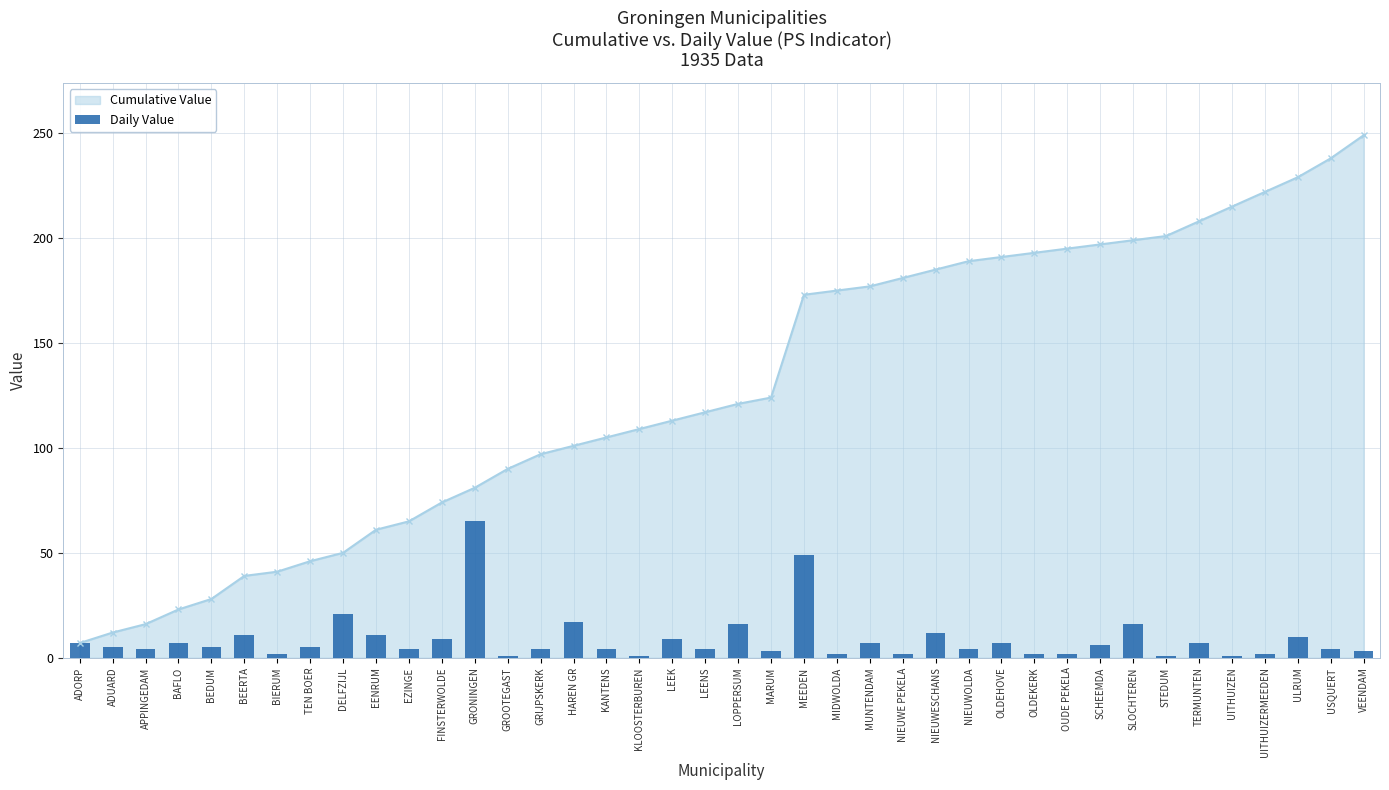

How many bars are there in total?

40